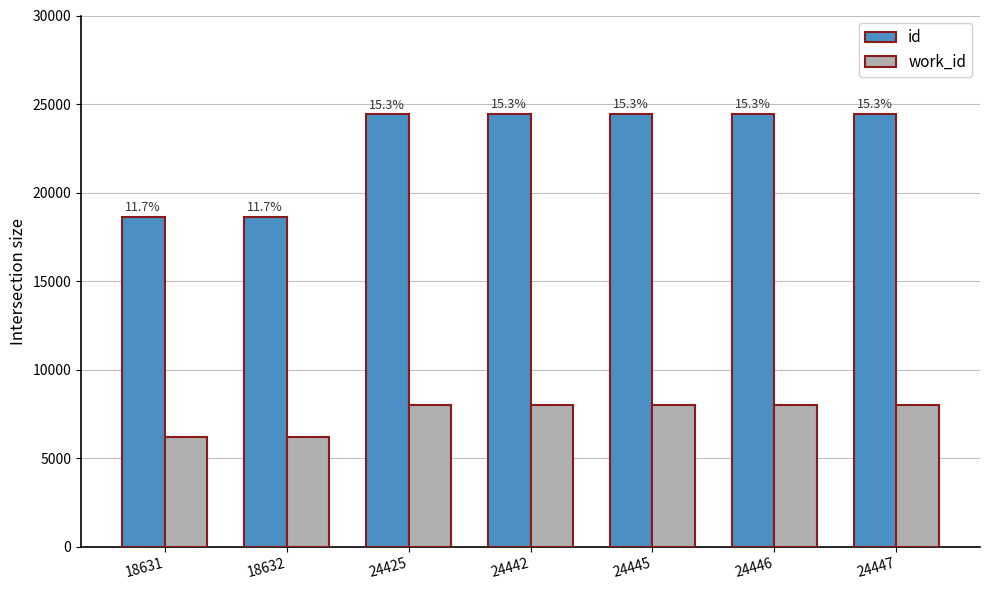

What are all the series names shown in the legend?

id, work_id